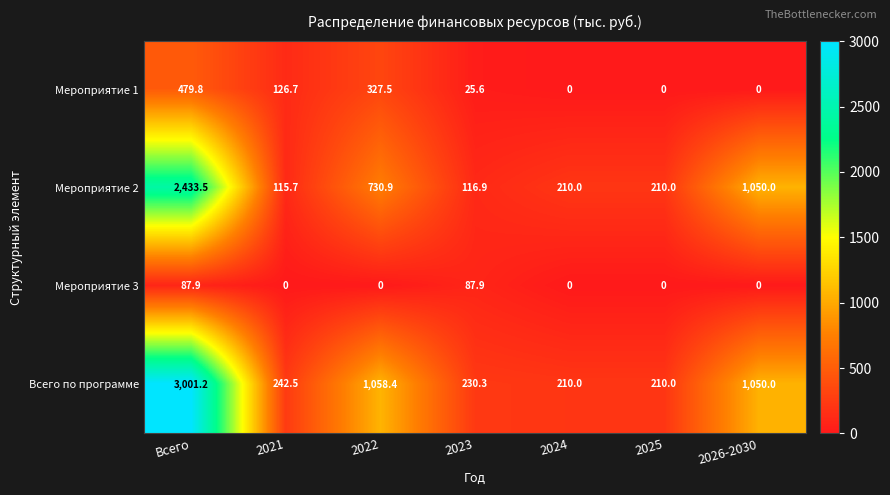

Where is Всего по программе nearest to the value 1605?

2022